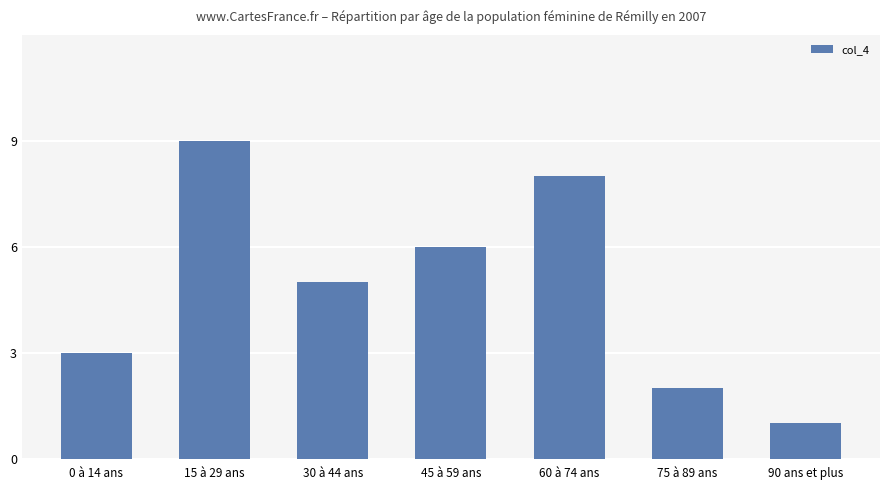

List the labels in order of value, smallest first.

90 ans et plus, 75 à 89 ans, 0 à 14 ans, 30 à 44 ans, 45 à 59 ans, 60 à 74 ans, 15 à 29 ans